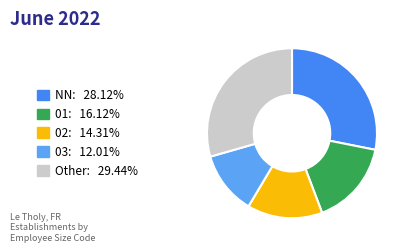

How many slices are in this pie chart?

5